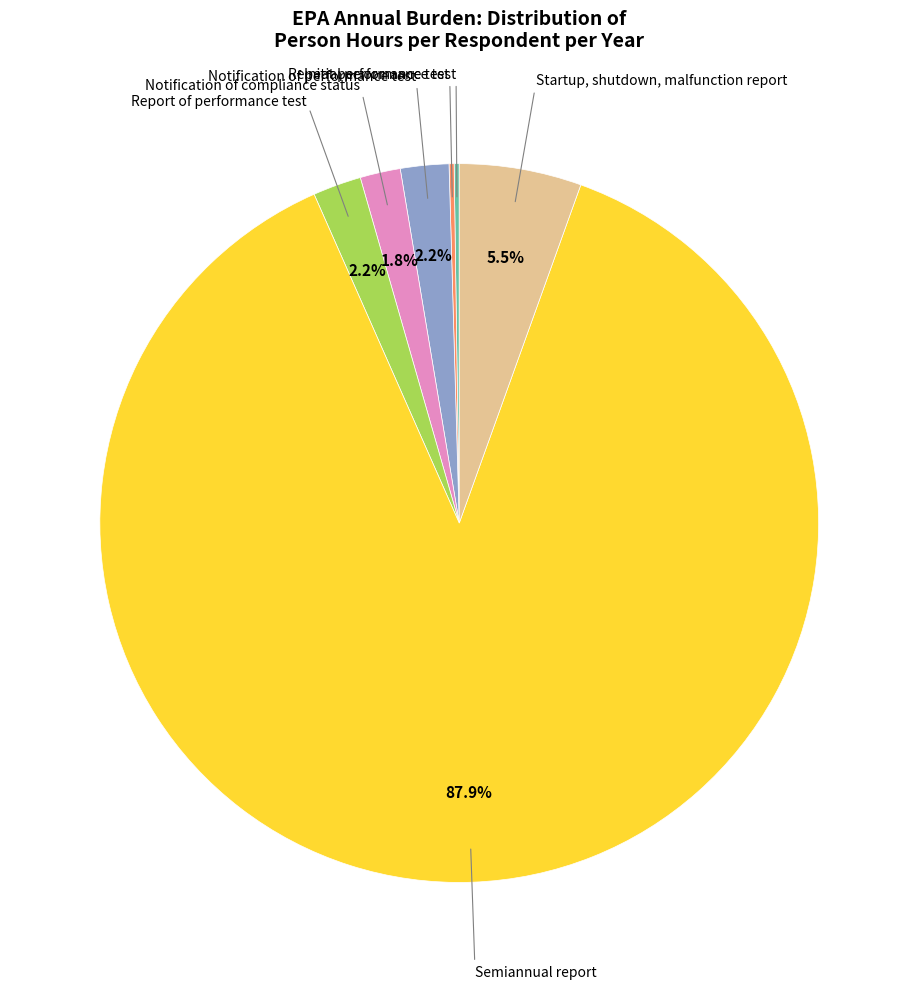

Is there any slice that represents more than half of the pie?

Yes